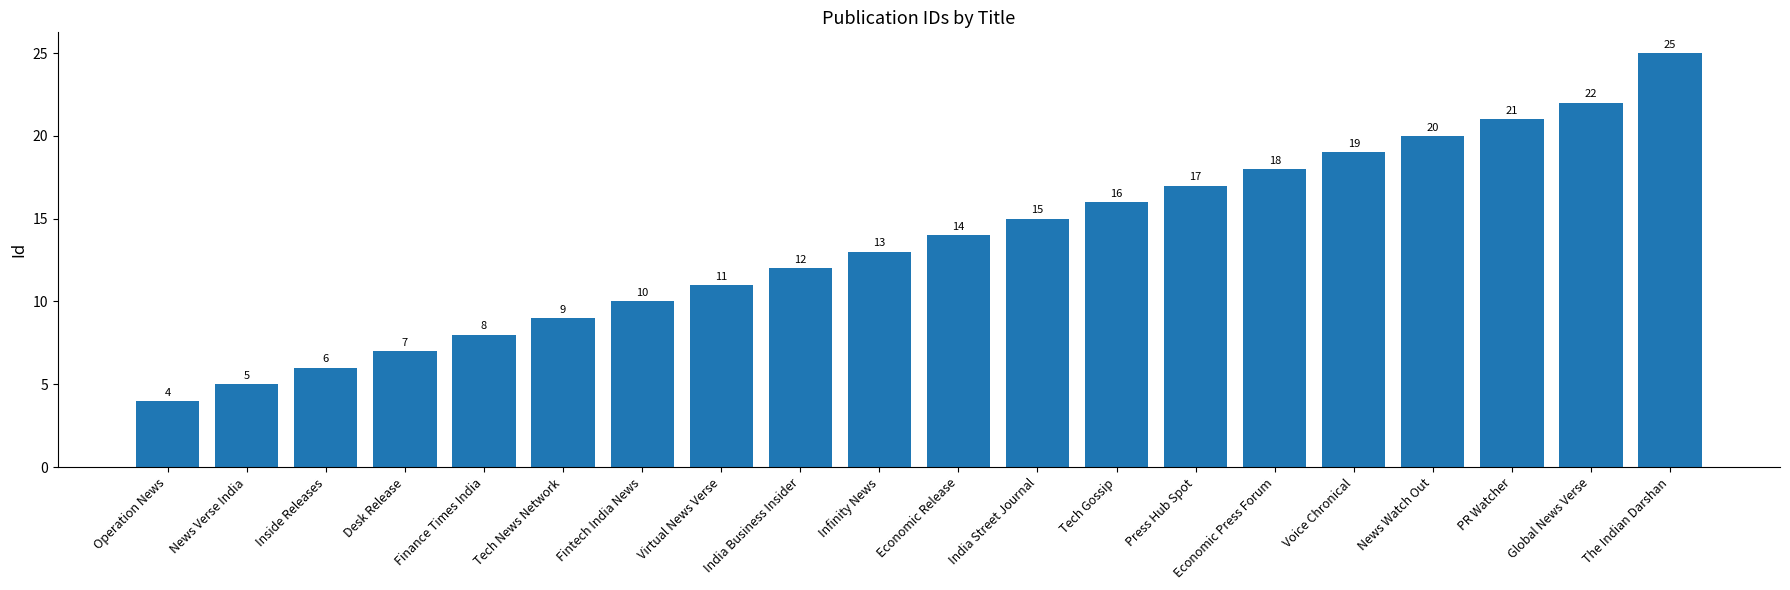

What is the ratio of the value at Infinity News to the value at India Business Insider?

1.1